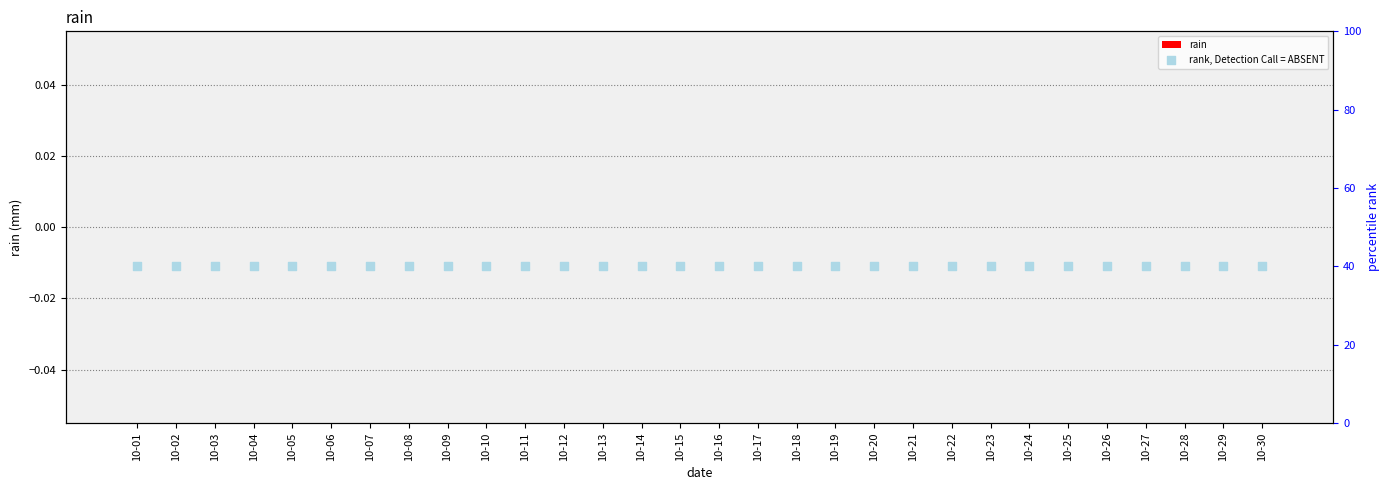

At how many categories does at least one series exceed 37?

30